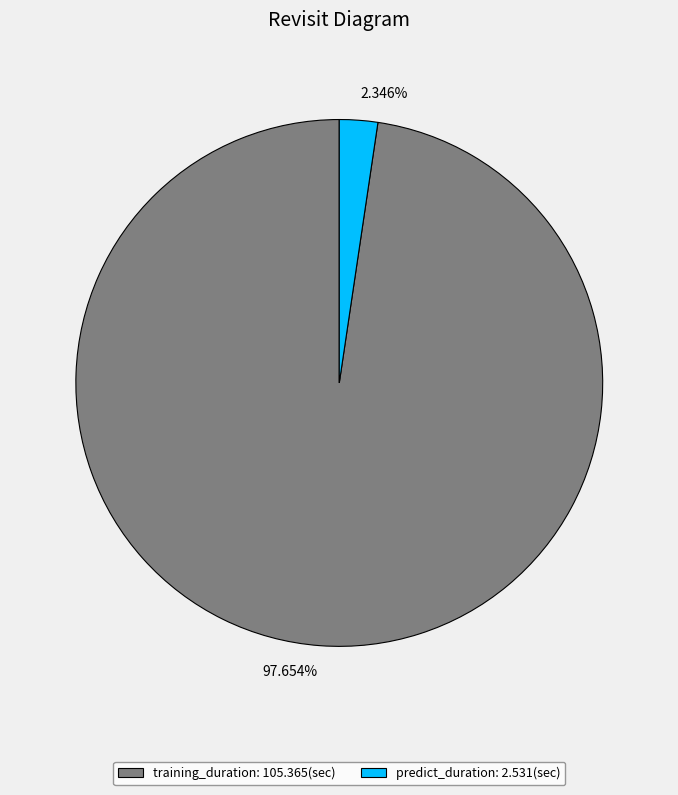

What is the ratio of the value at training_duration to the value at predict_duration?

41.6